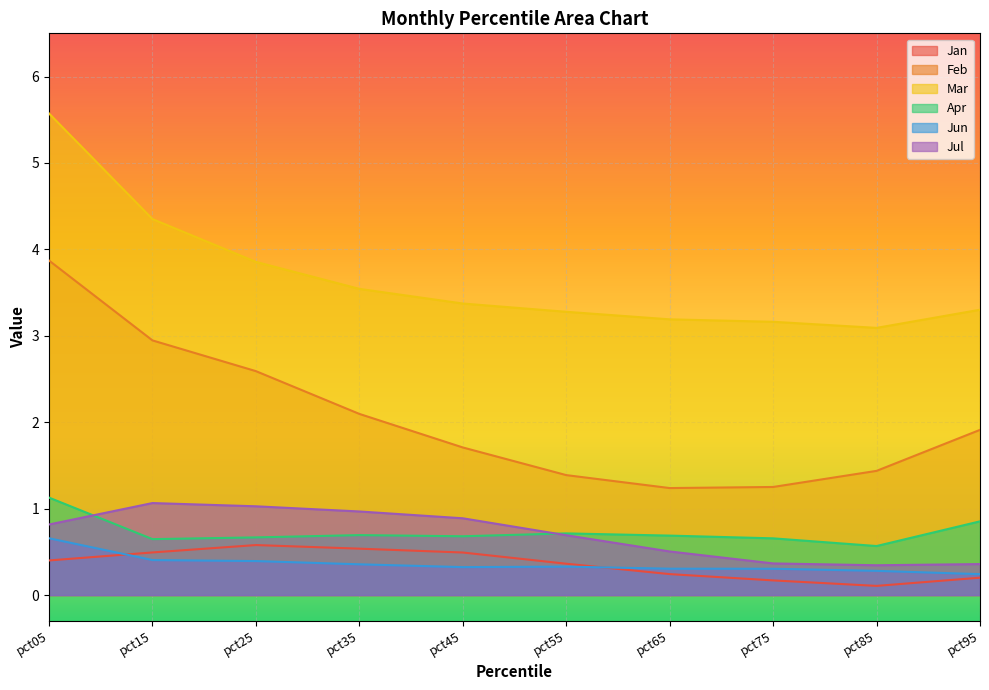

True or false: Apr and Jan intersect in this chart.

False